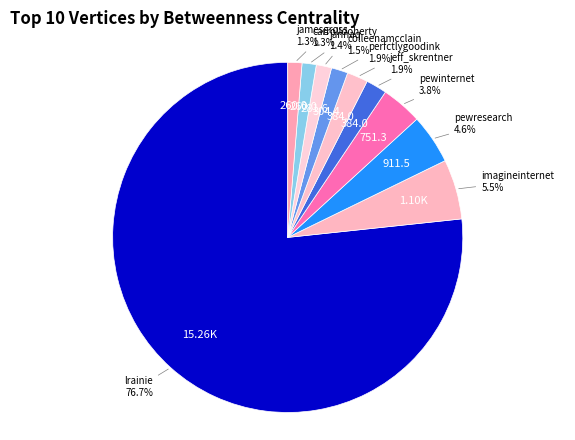

What is the total percentage of pewresearch and colleenamcclain?

6.1%